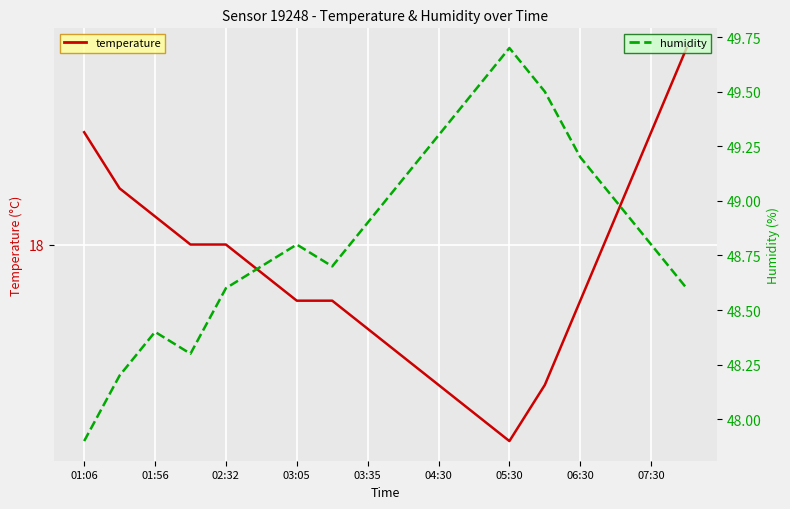

Which series has the largest range (max minus min)?

humidity